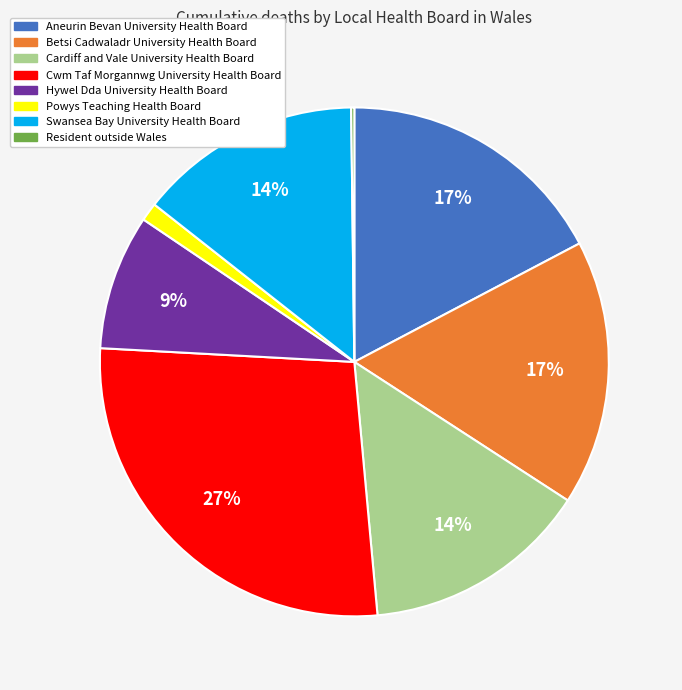

The Aneurin Bevan University Health Board slice represents 9% of the pie. True or false?

False